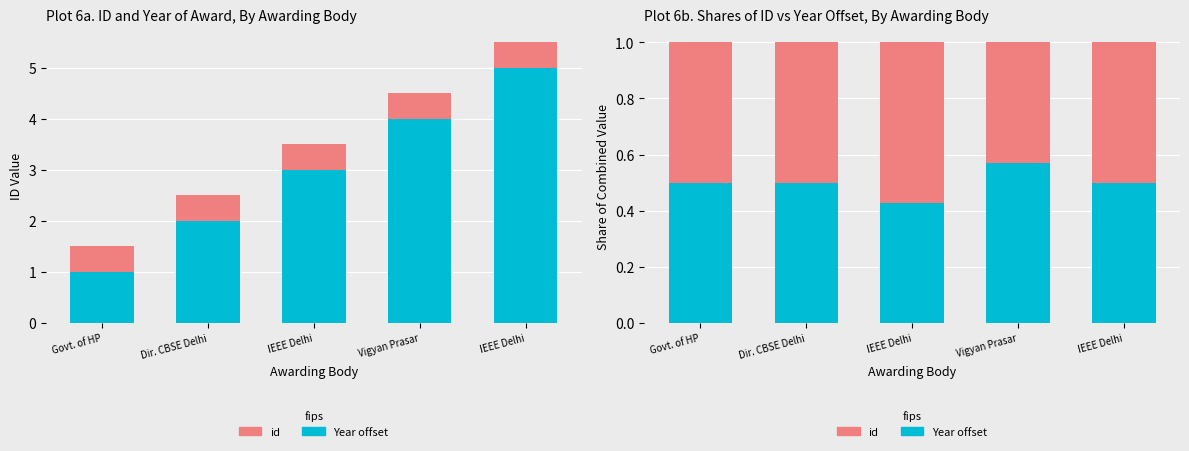

What is the smallest value displayed?

0.4